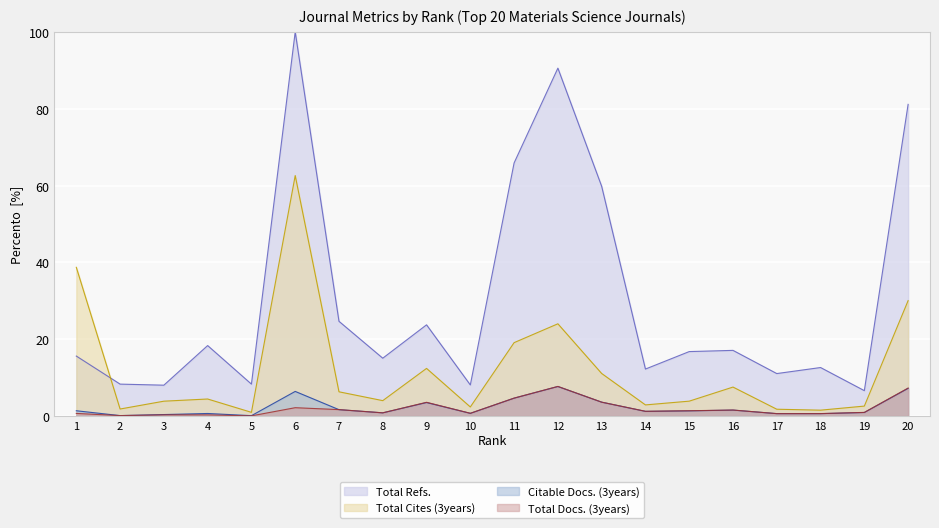

Reading left to right, transcribe all the data shown in this chart.

Total Refs.: 1=15.6	2=8.3	3=8.0	4=18.3	5=8.3	6=100.0	7=24.7	8=15.0	9=23.7	10=8.1	11=65.9	12=90.6	13=59.8	14=12.2	15=16.8	16=17.1	17=11.0	18=12.6	19=6.6	20=81.1
Total Cites (3years): 1=38.7	2=1.8	3=3.9	4=4.4	5=1.0	6=62.6	7=6.3	8=4.0	9=12.4	10=2.4	11=19.1	12=24.0	13=11.1	14=2.9	15=3.9	16=7.5	17=1.8	18=1.5	19=2.6	20=30.0
Citable Docs. (3years): 1=1.4	2=0.1	3=0.4	4=0.7	5=0.1	6=6.4	7=1.7	8=0.8	9=3.5	10=0.7	11=4.6	12=7.7	13=3.6	14=1.2	15=1.3	16=1.5	17=0.6	18=0.6	19=0.9	20=7.2
Total Docs. (3years): 1=0.7	2=0.1	3=0.3	4=0.3	5=0.0	6=2.2	7=1.7	8=0.8	9=3.6	10=0.7	11=4.7	12=7.7	13=3.6	14=1.2	15=1.4	16=1.6	17=0.6	18=0.6	19=0.9	20=7.3